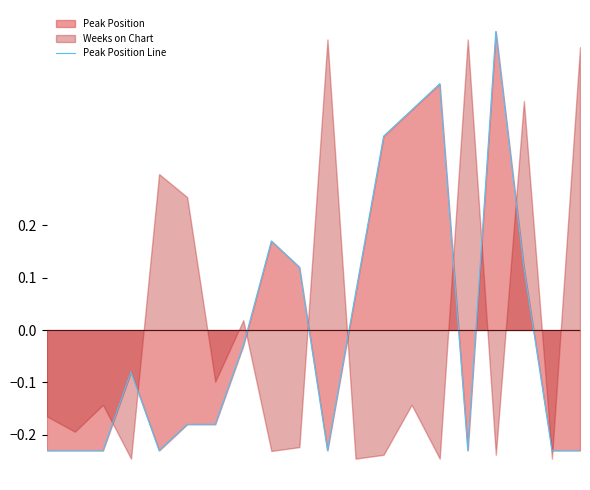

Count the number of categories in the chart.

20